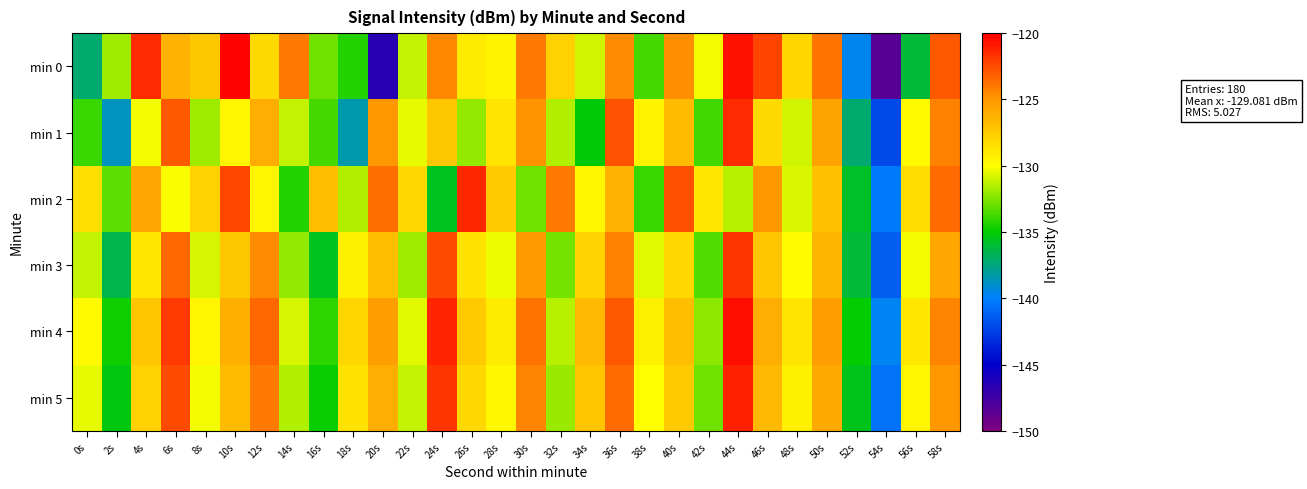

Which series has the largest range (max minus min)?

min 0